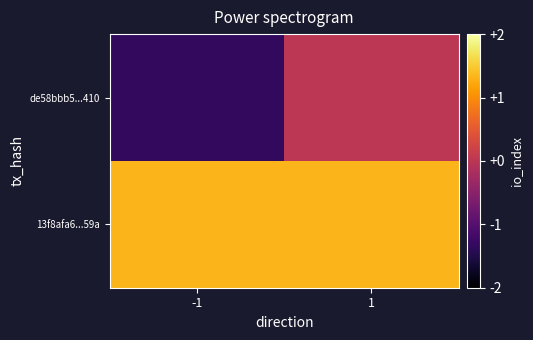

What is the spread (max minus min) of values at -1?

2